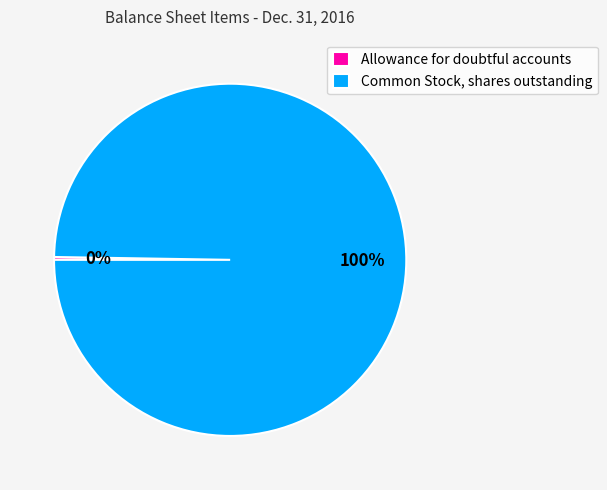

What percentage is the Common Stock, shares outstanding slice, to the nearest percent?

100%